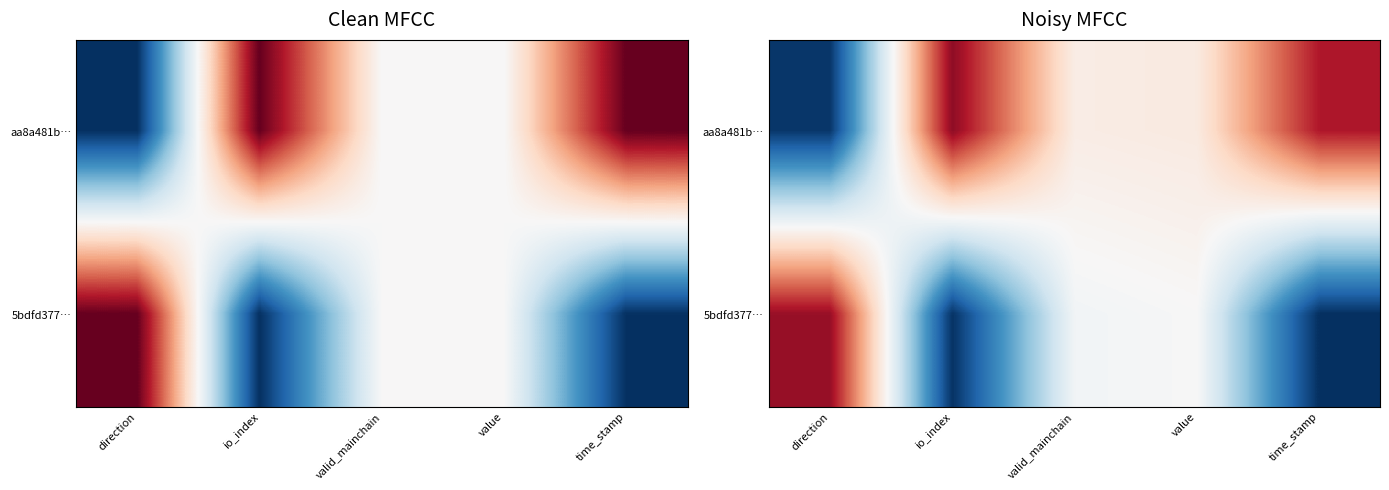

The value of 5bdfd377… at direction is 0.9. True or false?

True